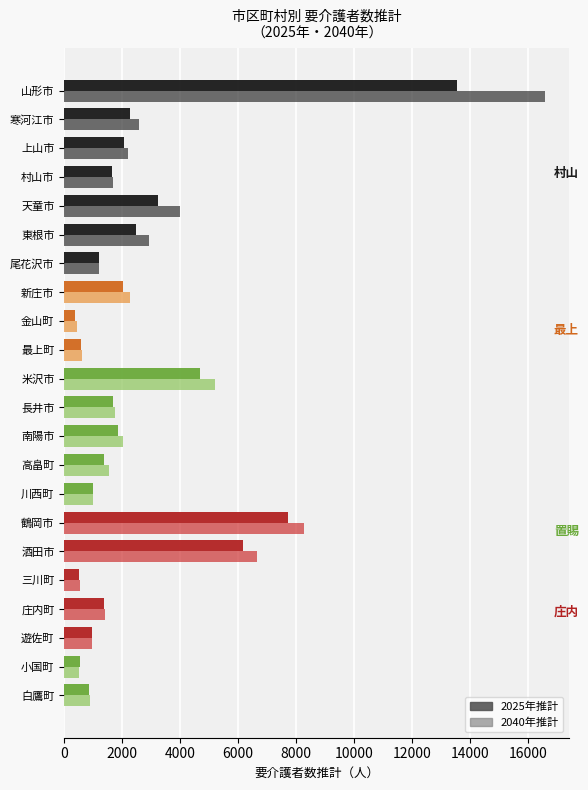

What is the spread (max minus min) of values at 東根市?

453.4